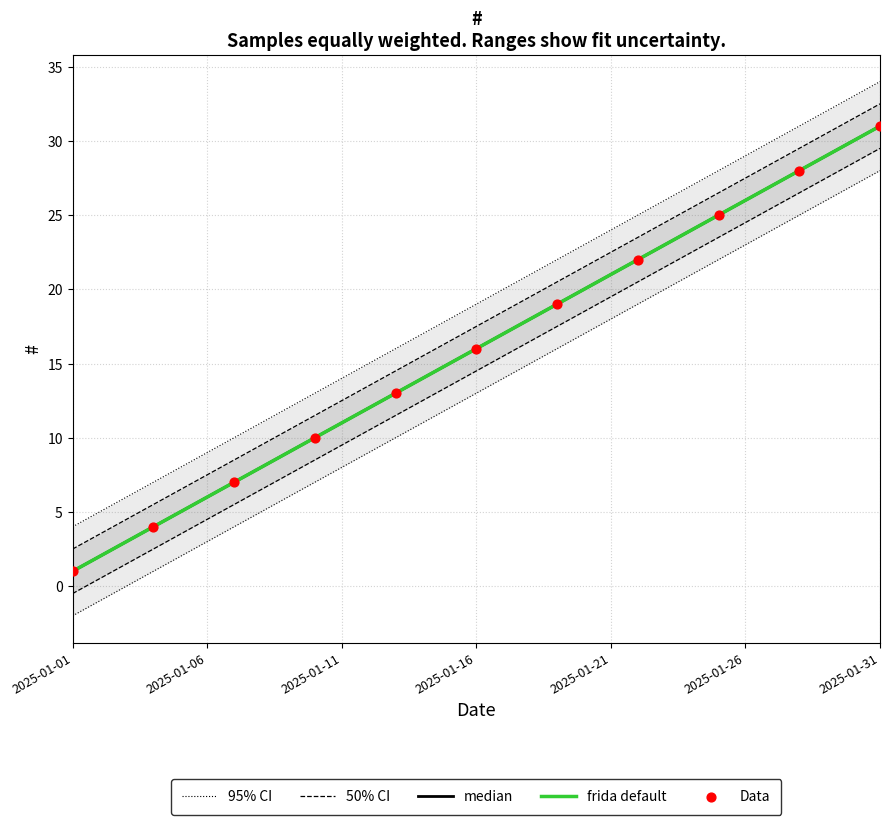

Which has a higher value, 2025-01-09 or 2025-01-22?

2025-01-22